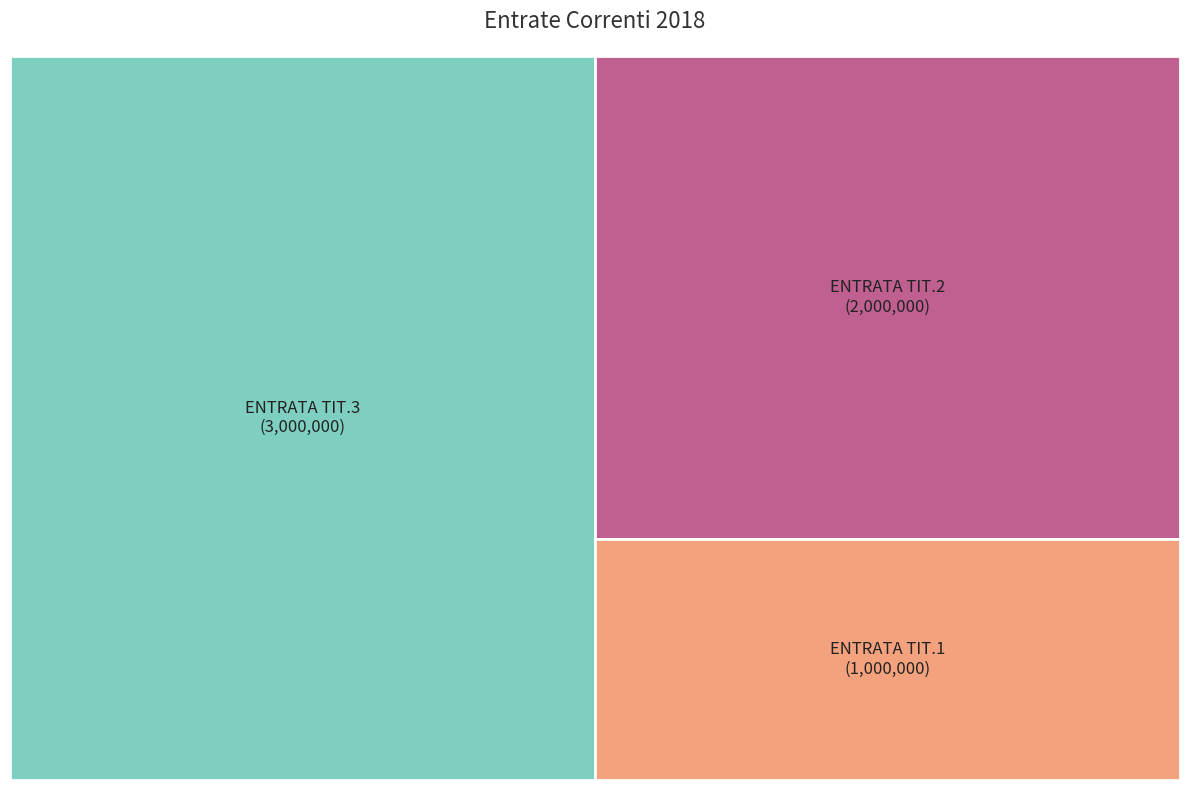

Between ENTRATA TIT.3 and ENTRATA TIT.1, which is larger?

ENTRATA TIT.3